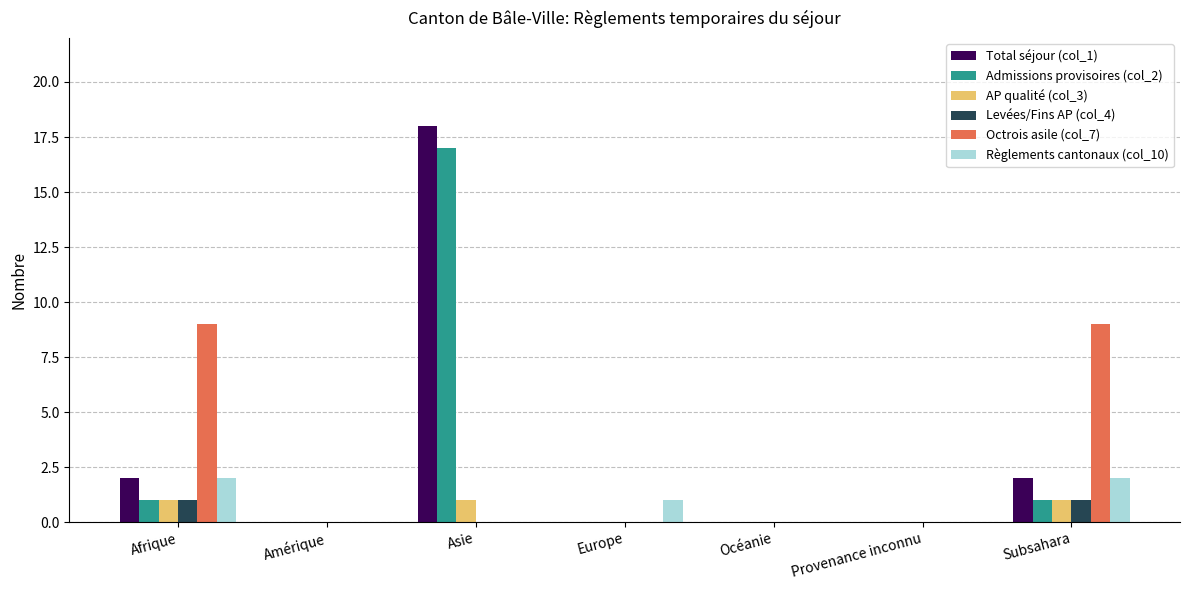

Which series has the widest spread of values?

Total séjour (col_1)